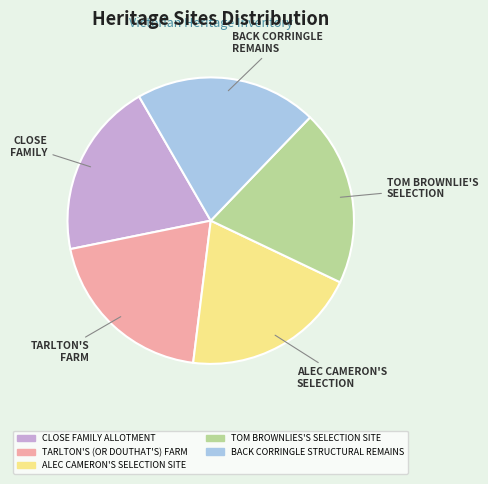

Which slice is the largest?

BACK CORRINGLE STRUCTURAL REMAINS